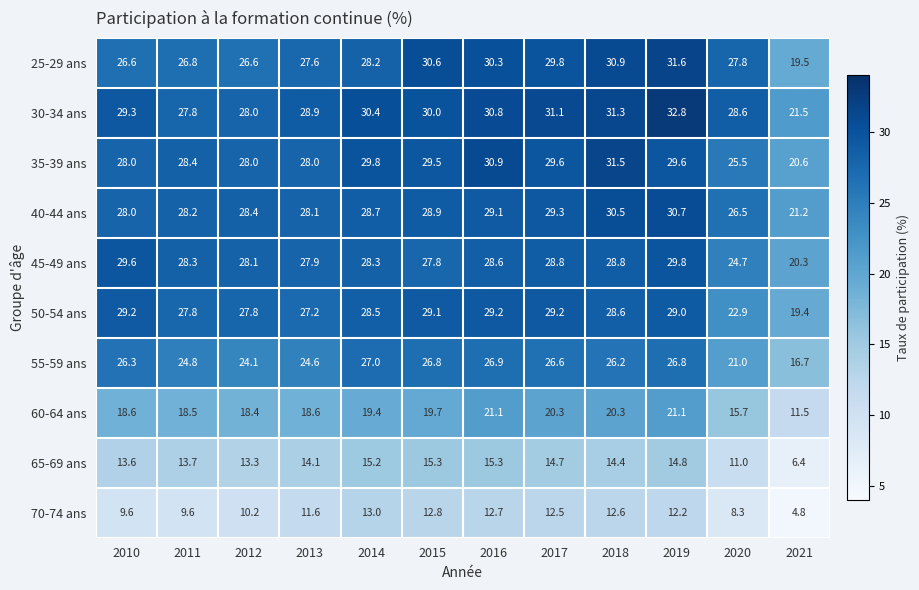

How many categories are shown in the chart?

12